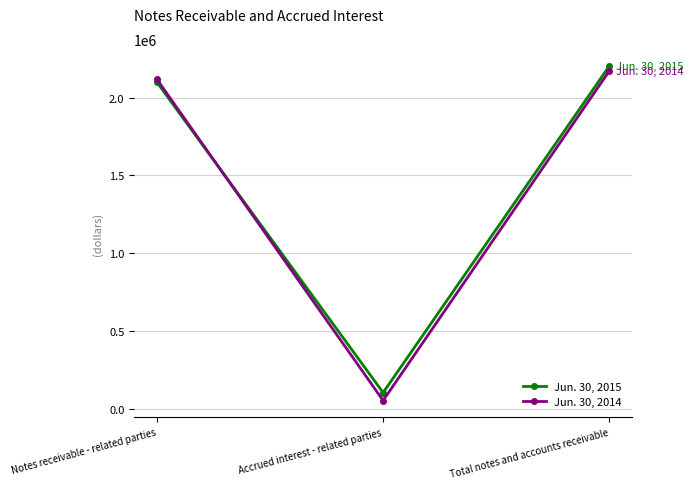

Which series changed the most between Notes receivable - related parties and Accrued interest - related parties?

Jun. 30, 2014